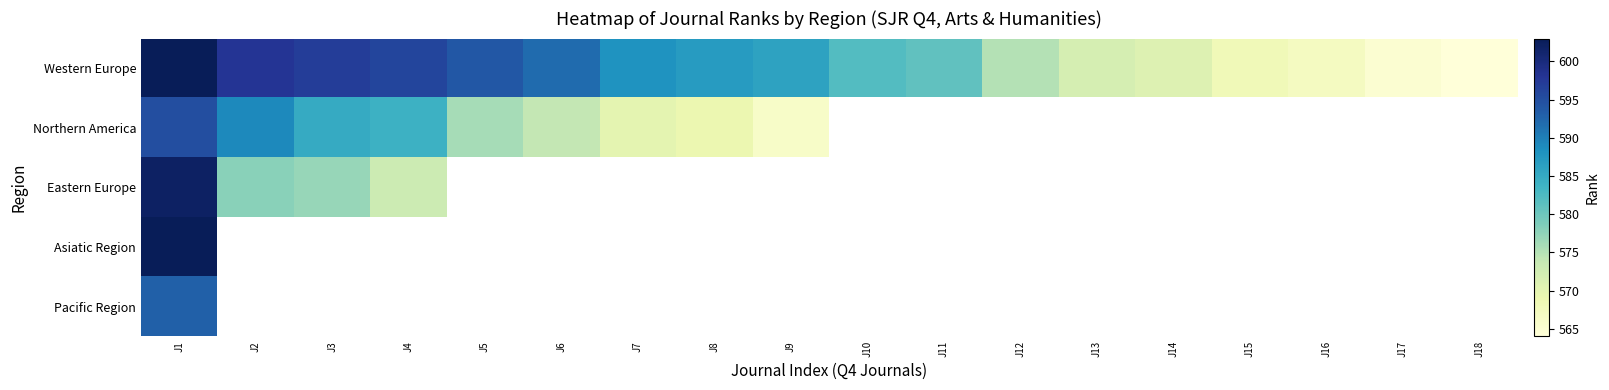

What is the difference between the Western Europe values at J4 and J3?

1.0